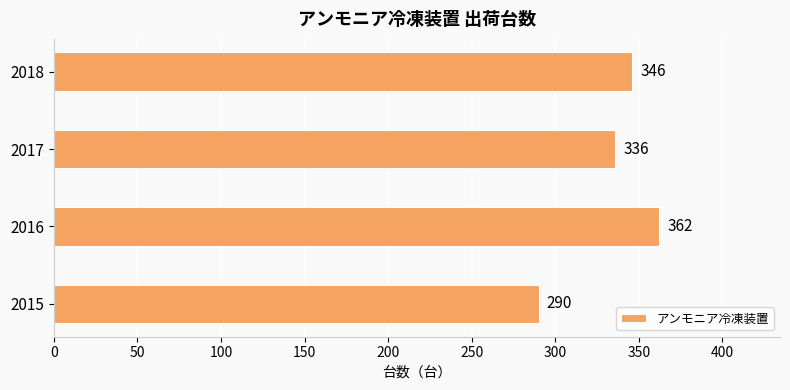

What is the change in value from 2015 to 2018?

+56